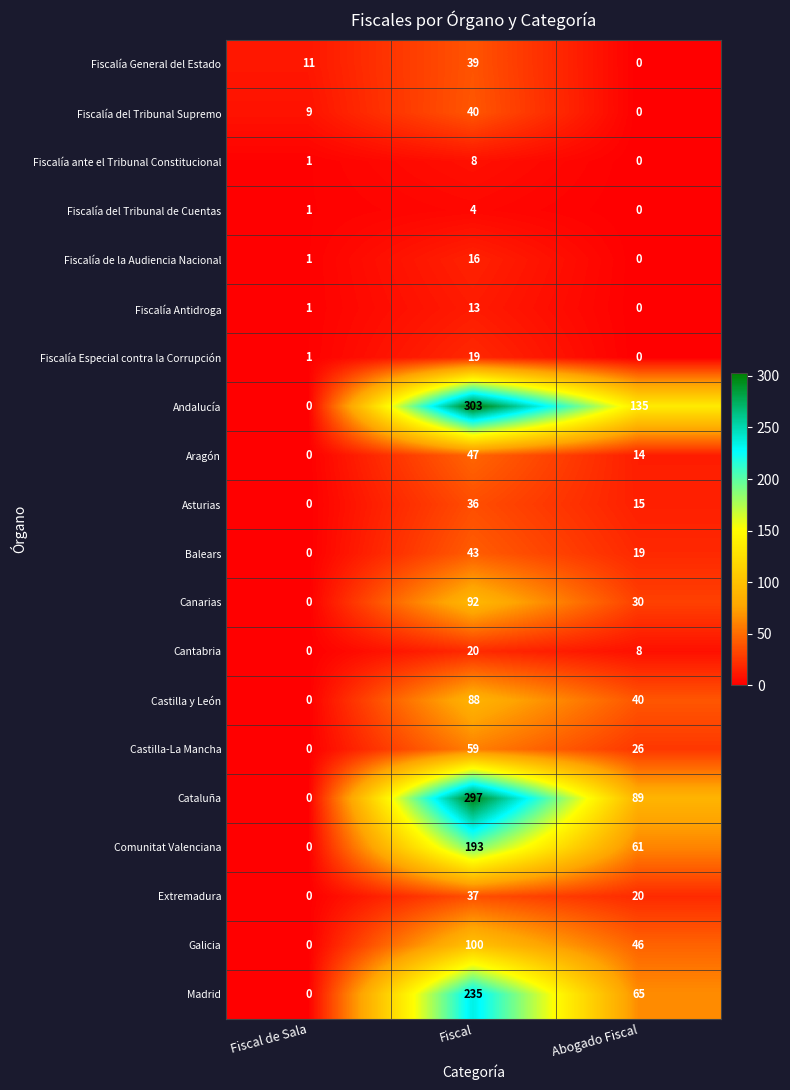

Count the number of data series in this chart.

20